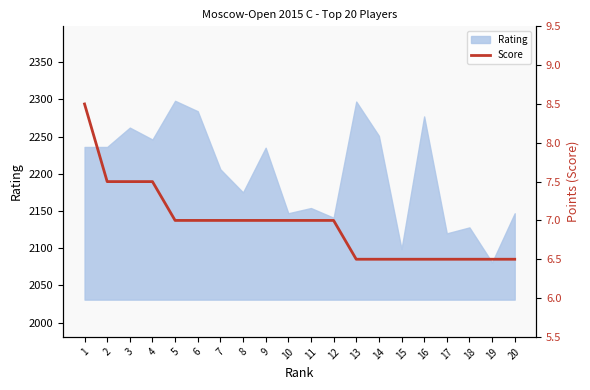

How many values exceed 7?

4